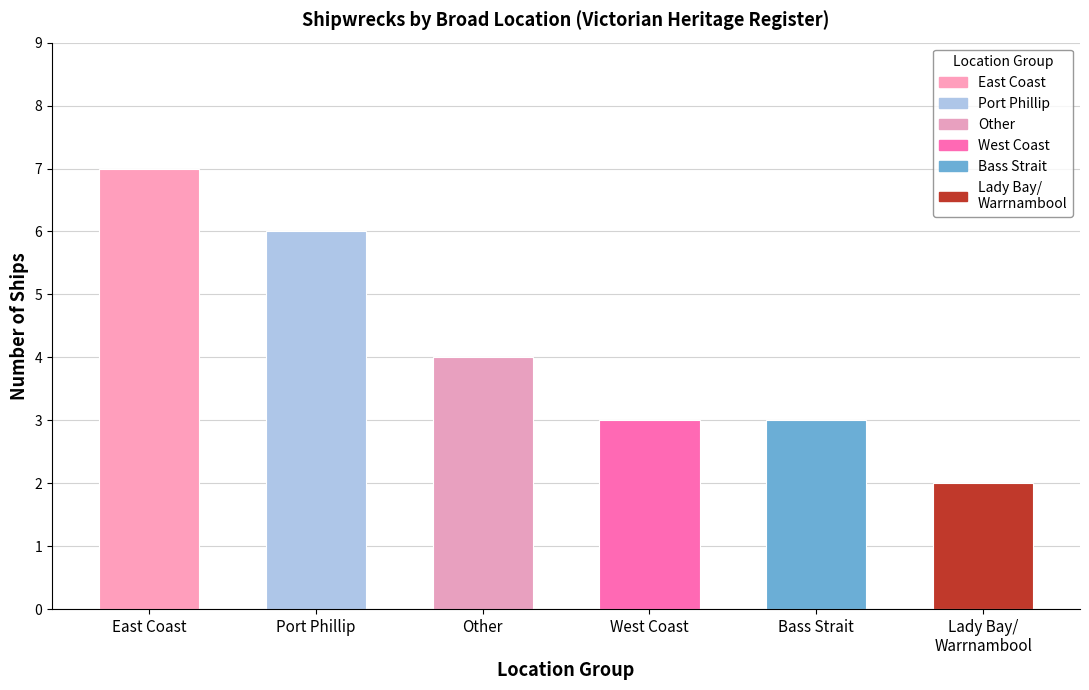

Where is the data nearest to the value 4?

Other